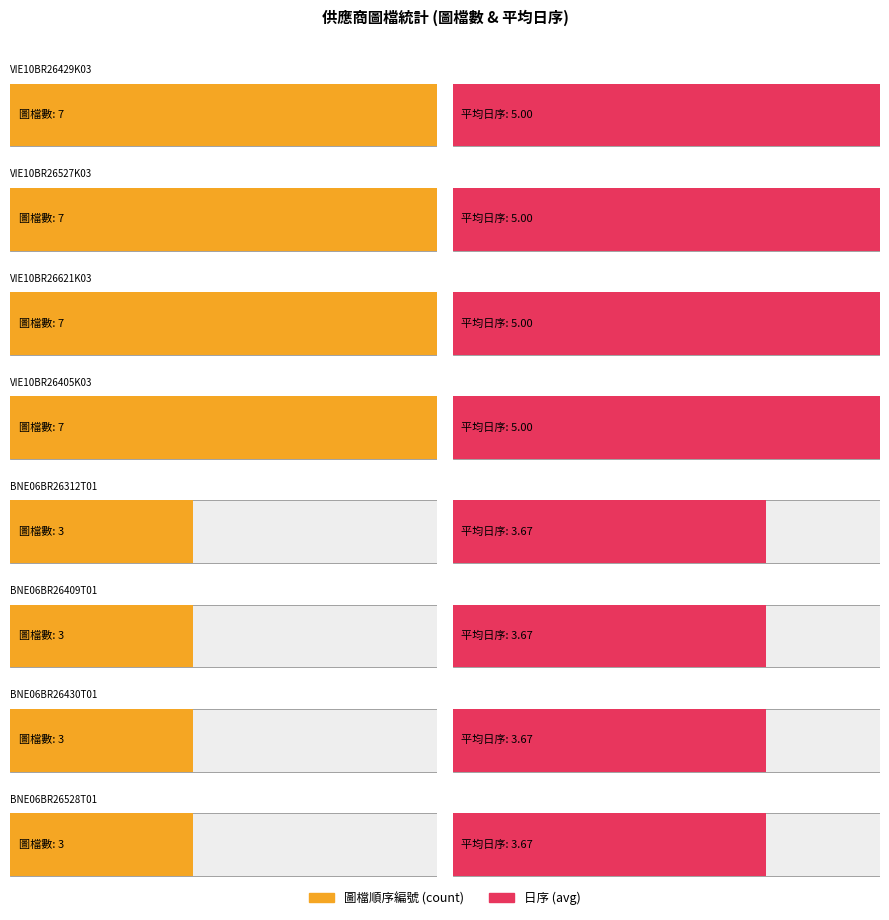

The value of 日序 at VIE10BR26527K03_2 is 5. True or false?

True